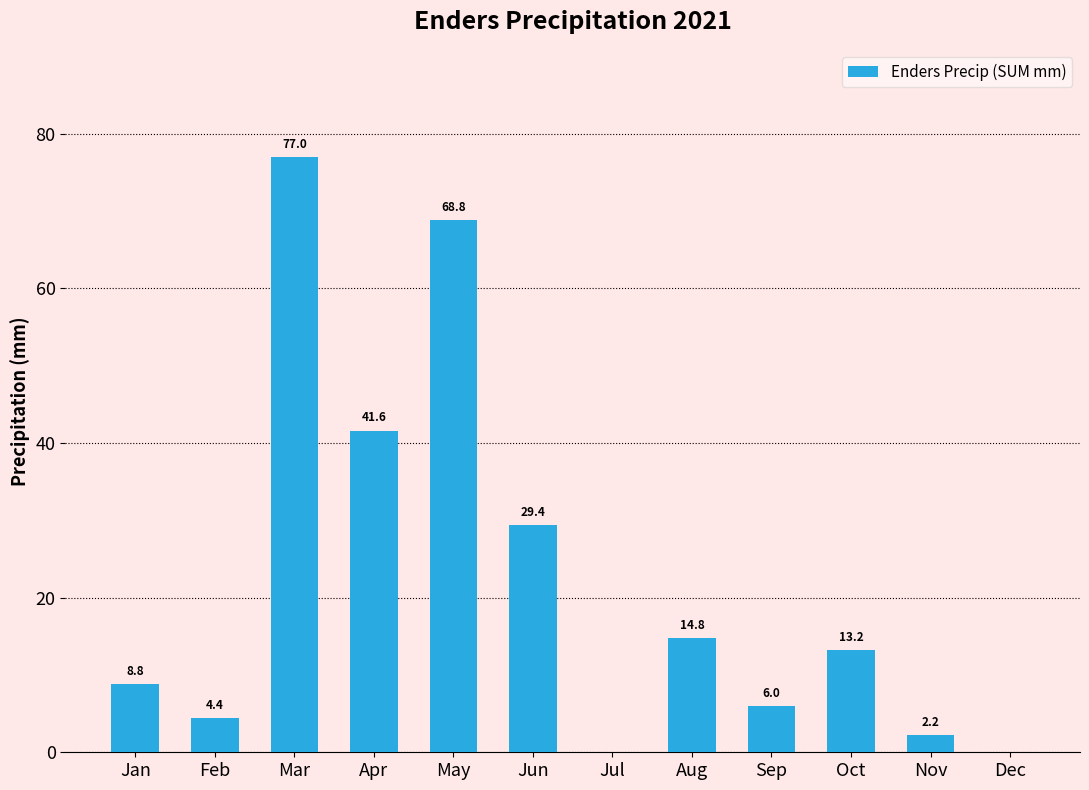

Reading left to right, list all the values displayed in this chart.

8.8	4.4	77.0	41.6	68.8	29.4	0.0	14.8	6.0	13.2	2.2	0.0